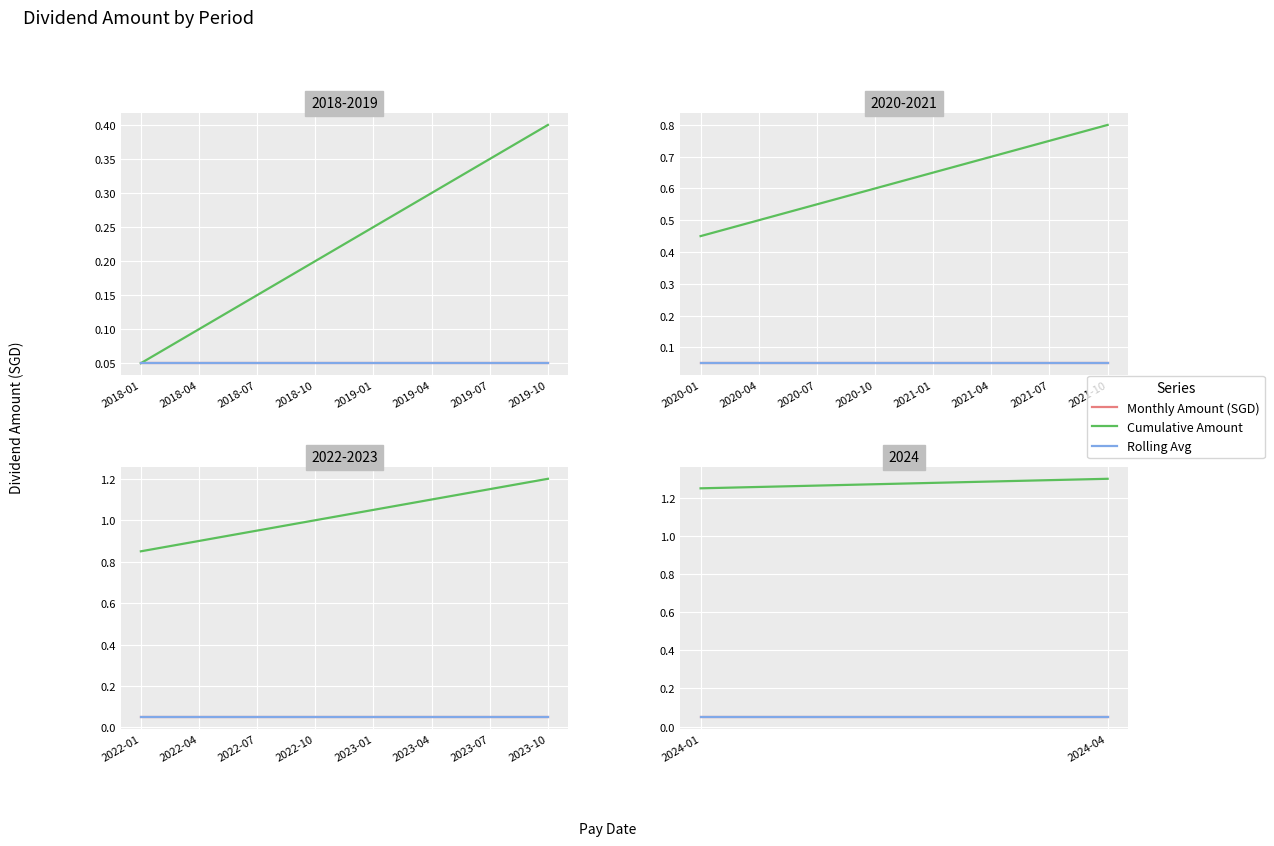

What is the average value of the cumsum series?

1.3